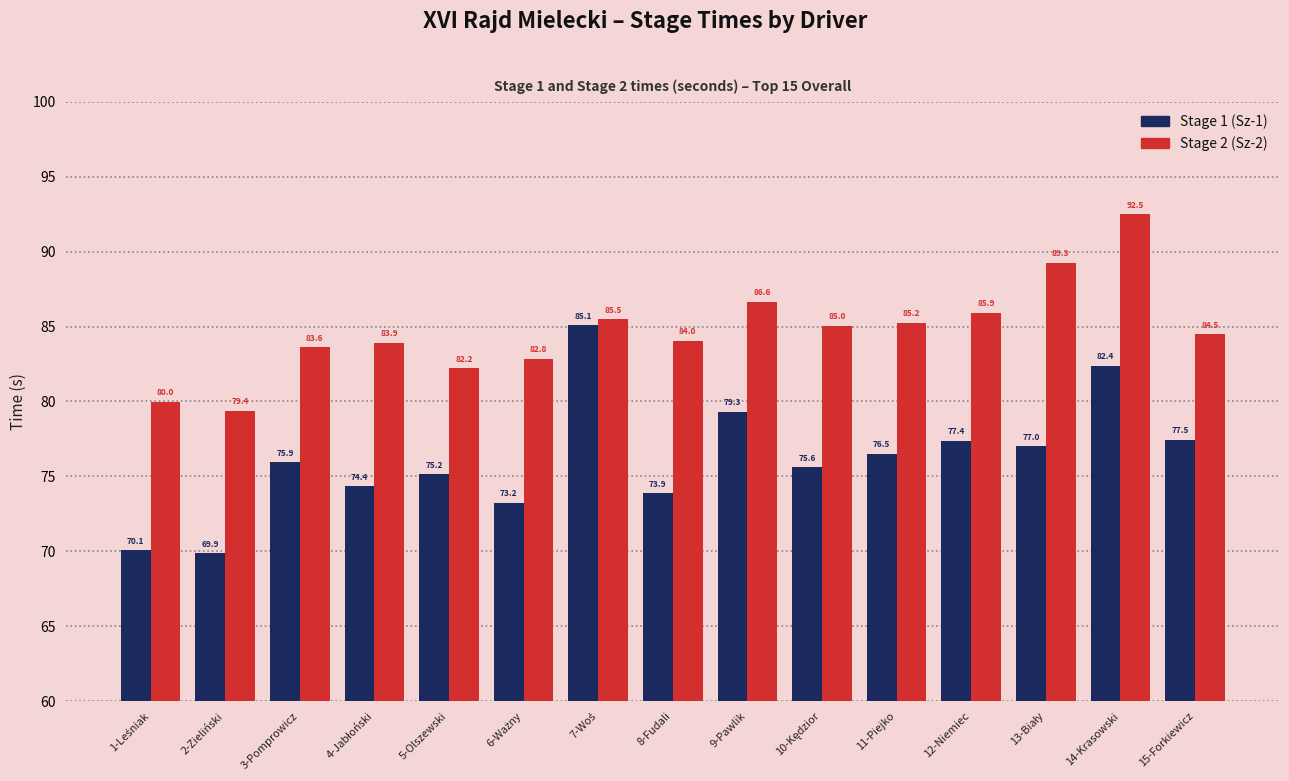

The value of Stage 1 (Sz-1) at 14-Krasowski is 125.7. True or false?

False